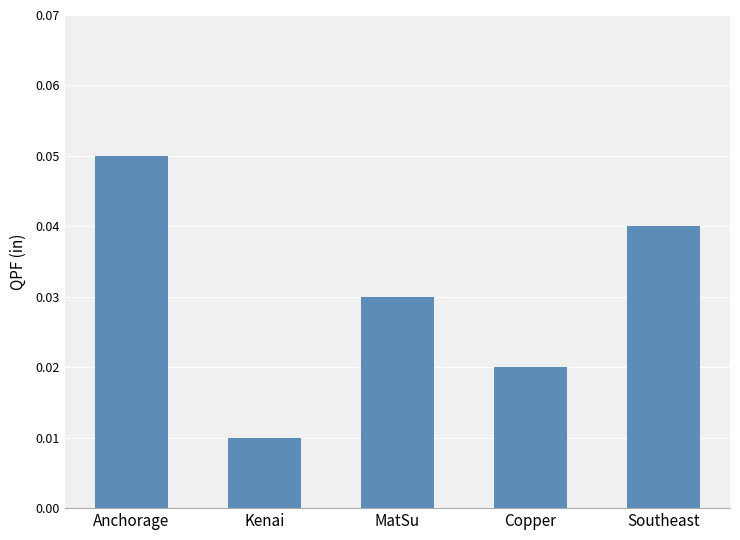

What is the label of the 4th bar from the right?

Kenai